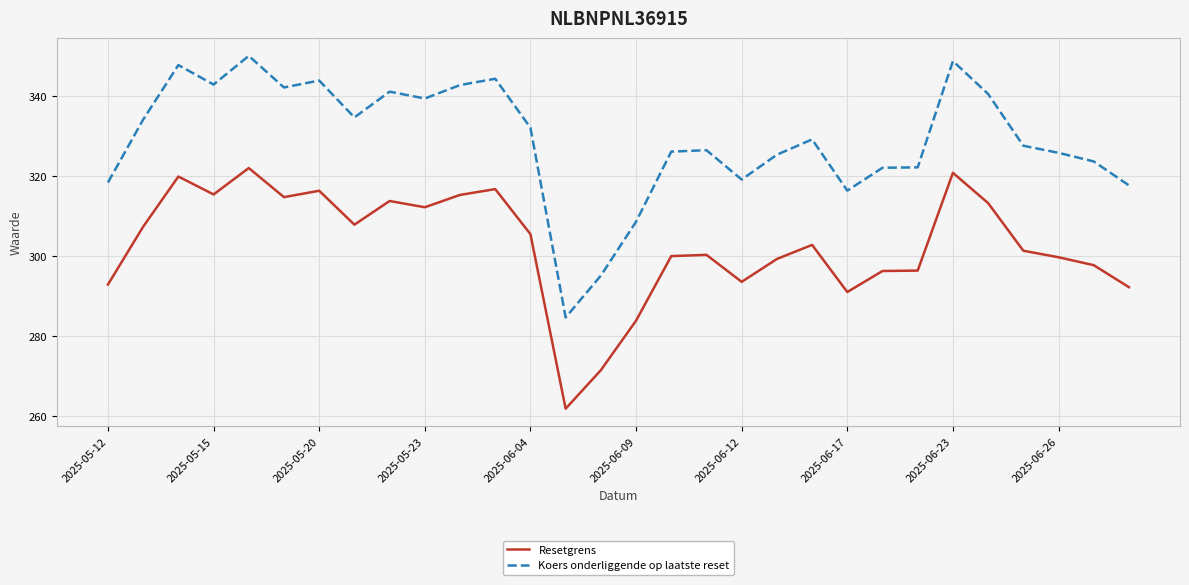

True or false: Resetgrens has more than 1 points higher than both neighbors.

True